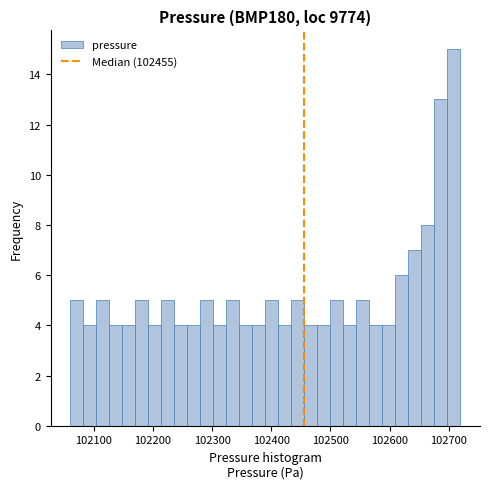

Read against the x-axis, roughly where is the centre of the tallest bar?

102710